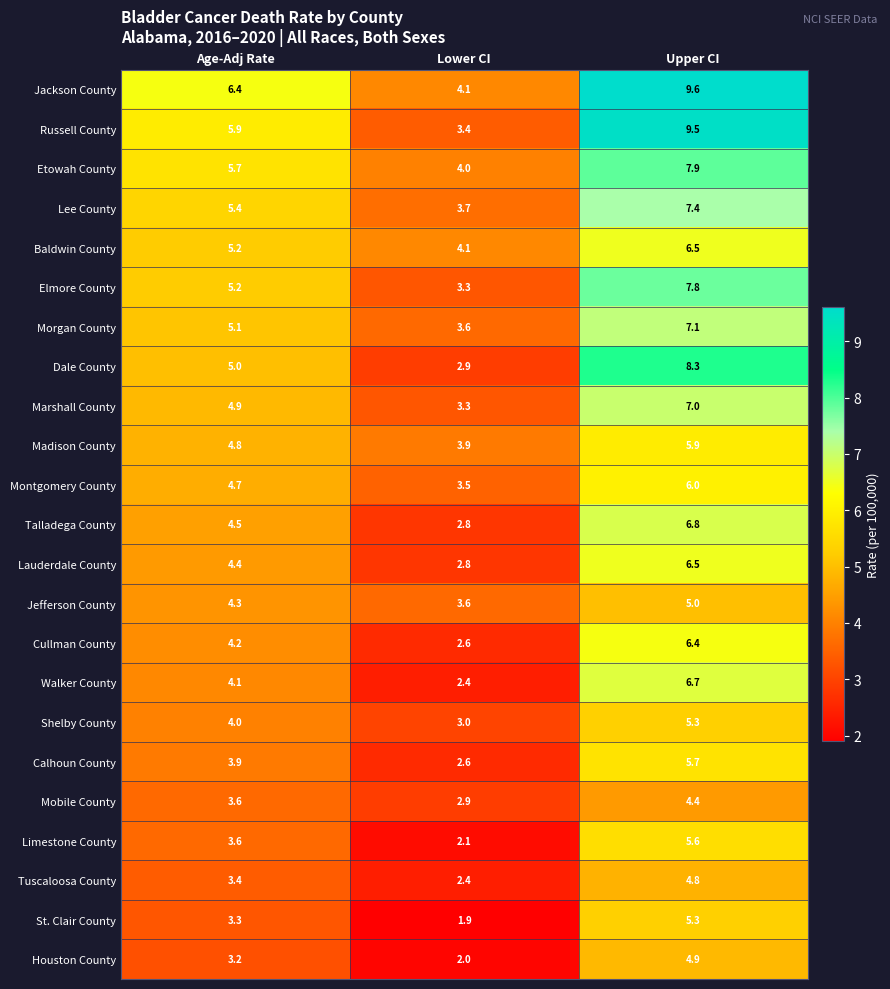

What is the sum of all Shelby County values?

12.3